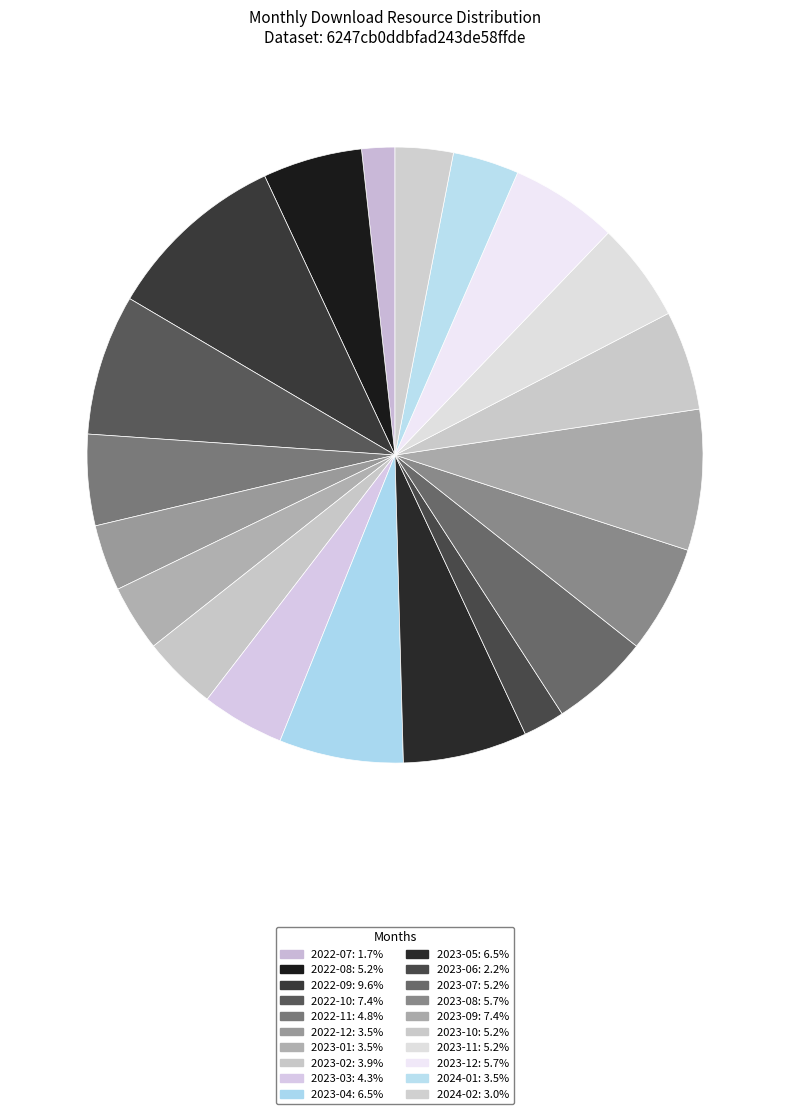

Count the number of slices in the pie.

20